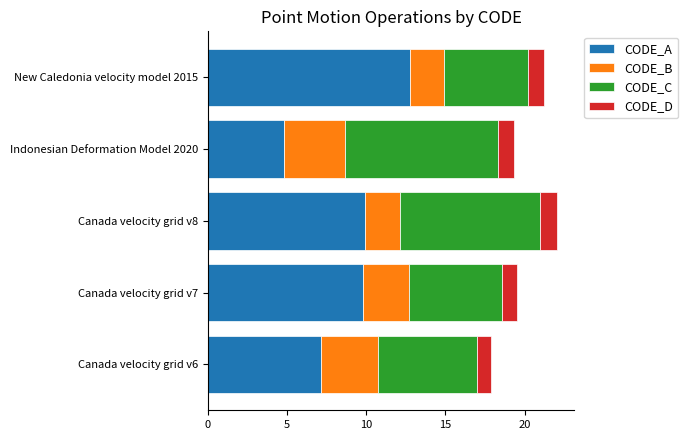

True or false: CODE_A has a value of 2.6 at Canada velocity grid v6.

False